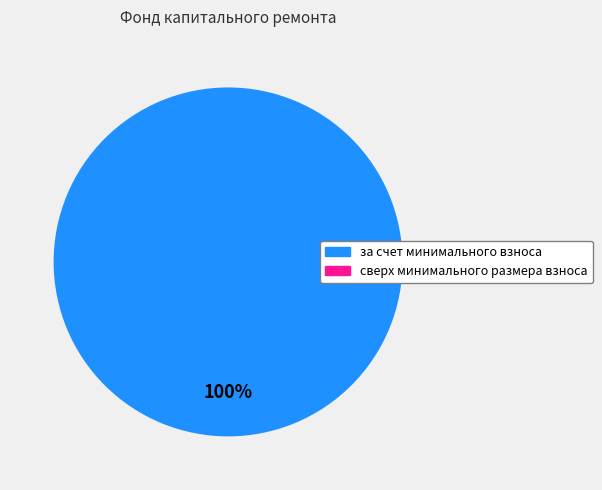

How many slices are in this pie chart?

1